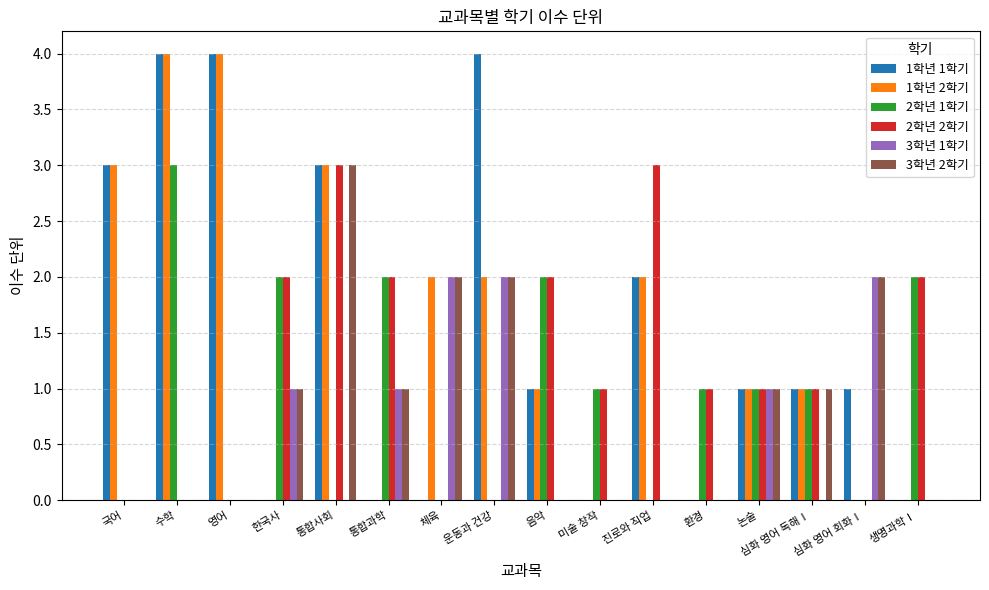

How many series are shown in this chart?

6